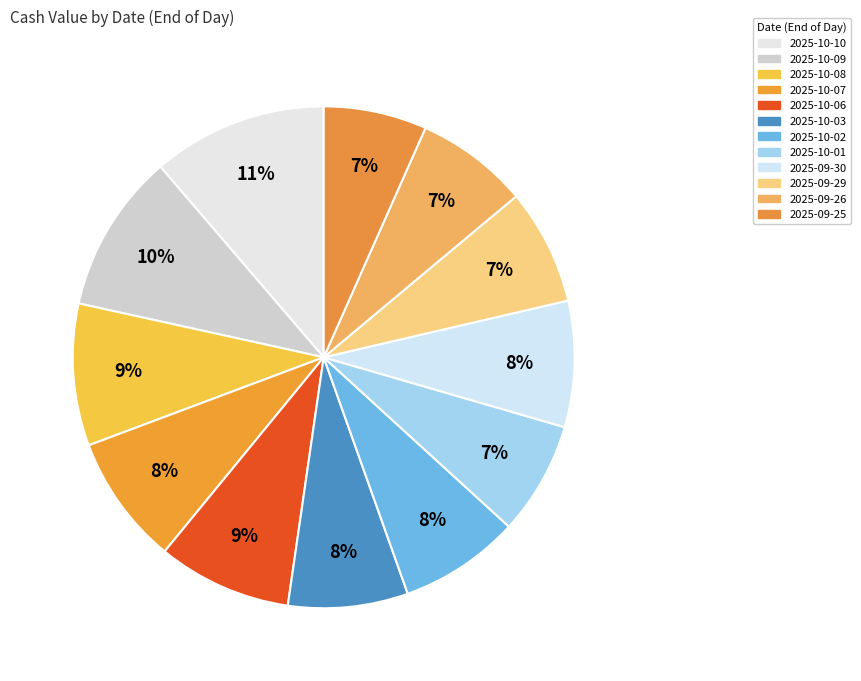

How many segments does this pie chart have?

12